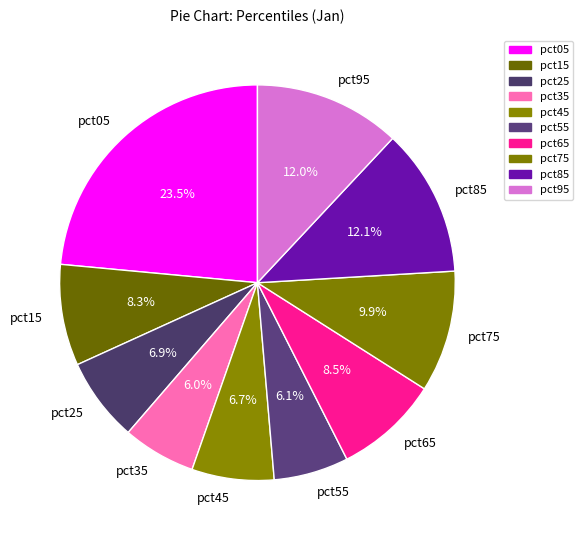

What percentage do pct75 and pct25 together represent?

16.8%